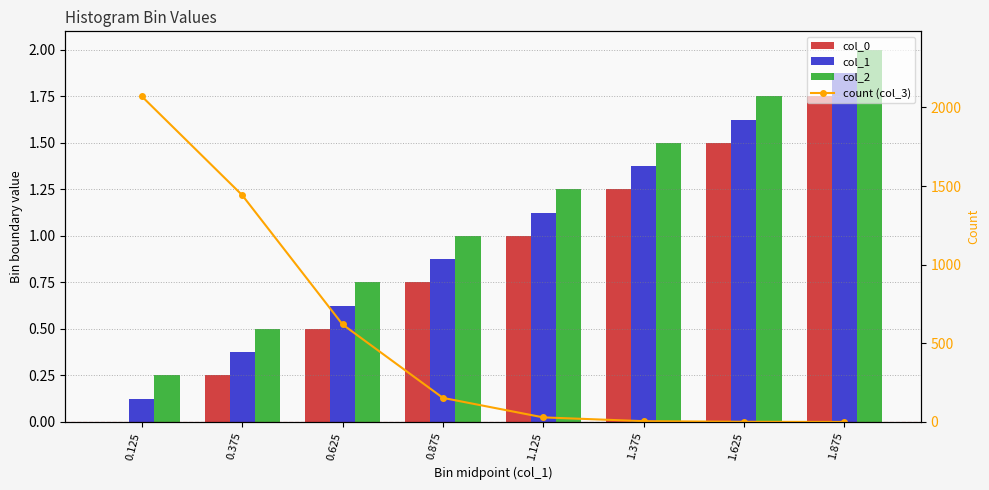

How many data points in count (col_3) are less than 153?

4